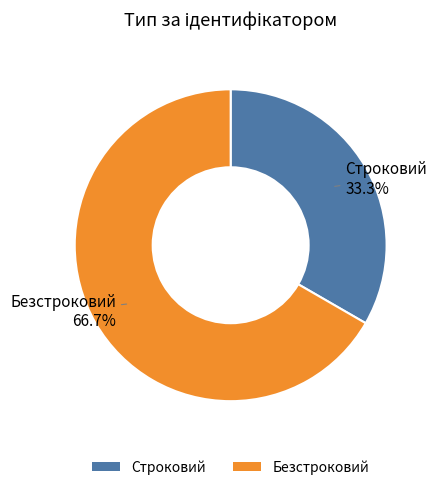

To the nearest percent, what is the difference between the Безстроковий and Строковий slice percentages?

33%